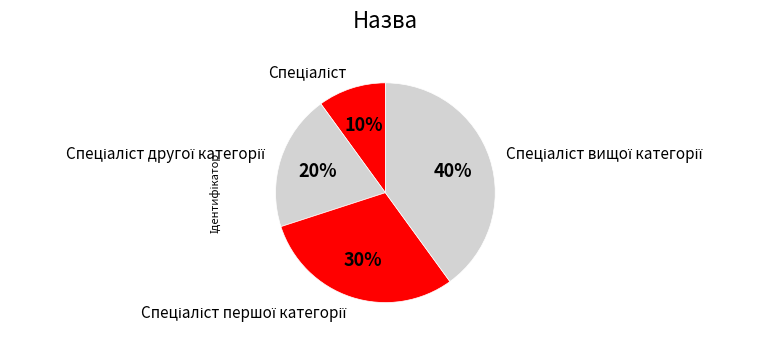

To the nearest percent, what is the average slice percentage?

25%